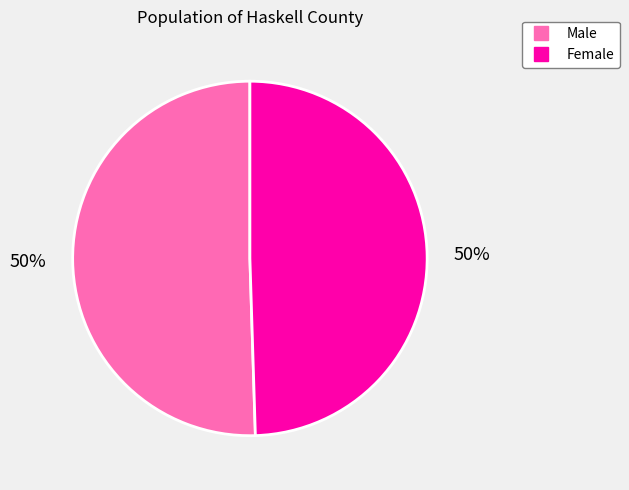

To the nearest percent, what is the combined percentage of Male and Female?

100%